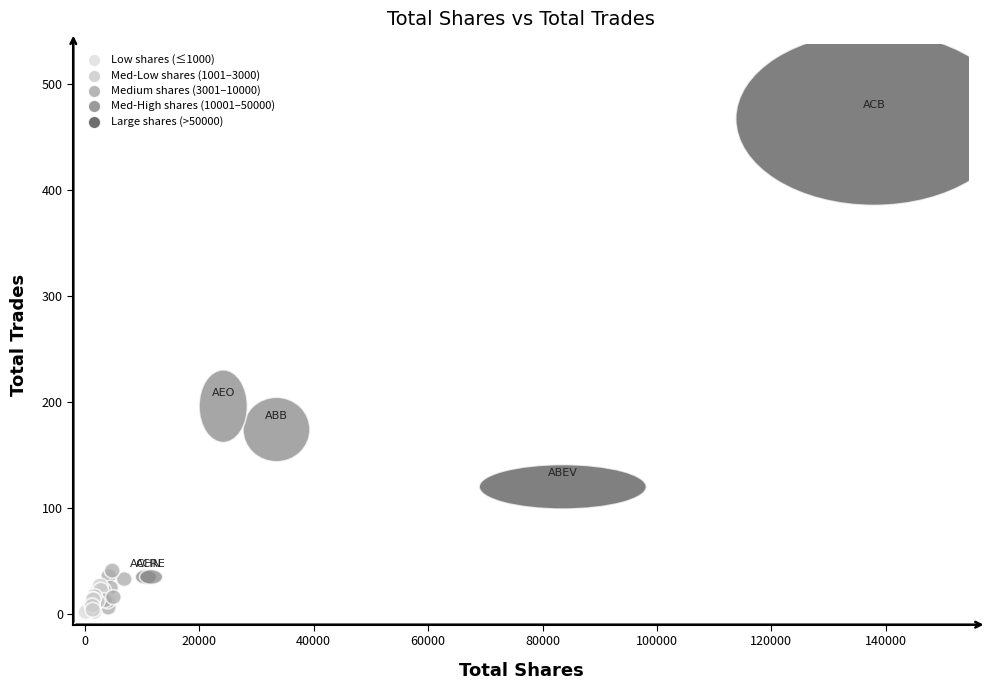

What Y value in the scatter plot is closest to 234?

196